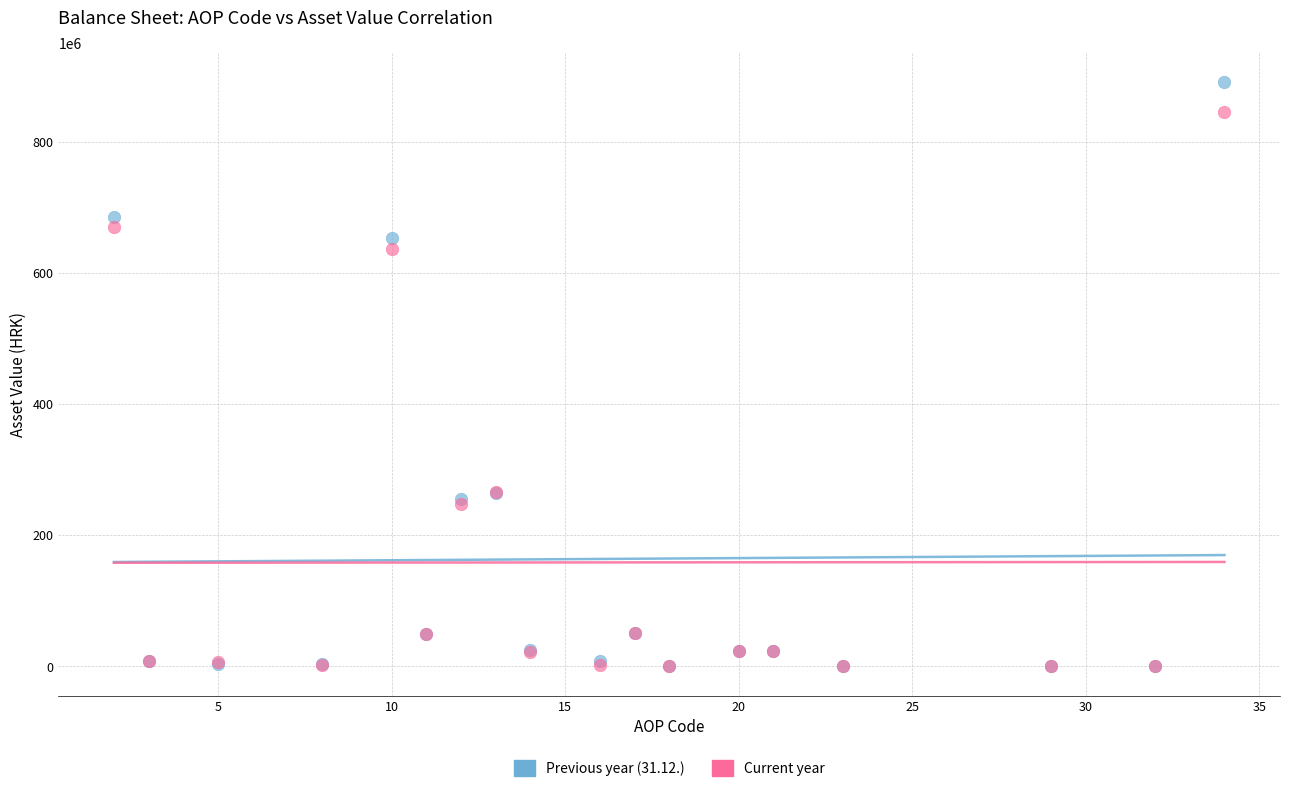

What are all the series names shown in the legend?

Previous year (31.12.), Current year